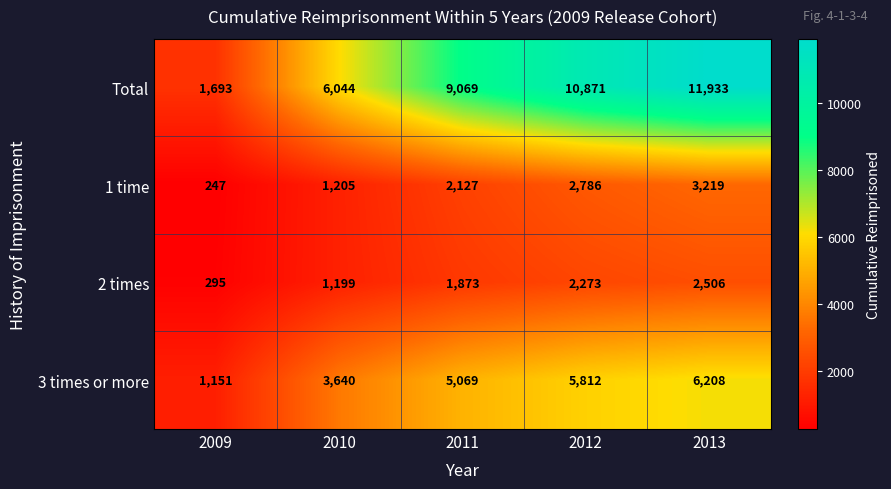

Which series has the widest spread of values?

Total